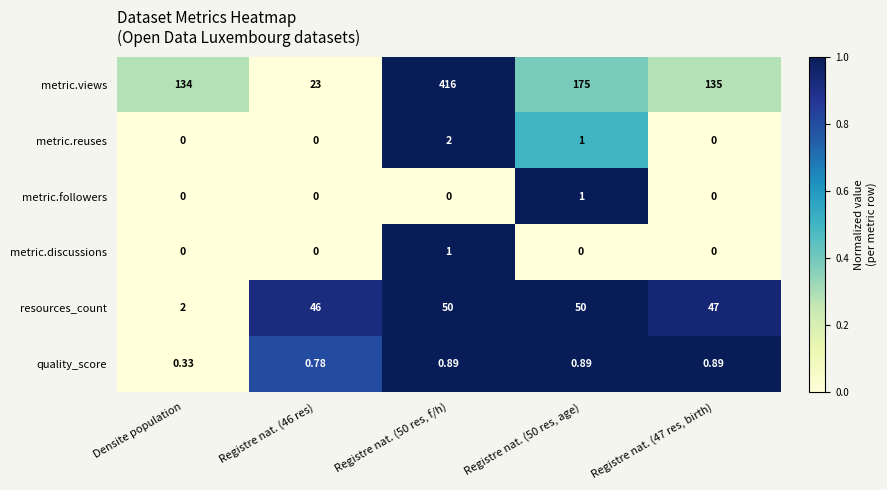

How many categories are shown in the chart?

5